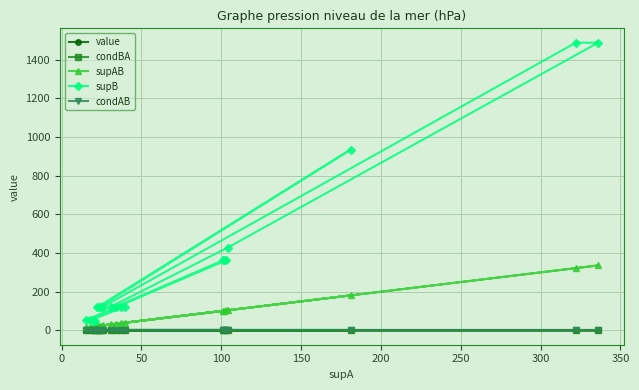

Count the number of data series in this chart.

5